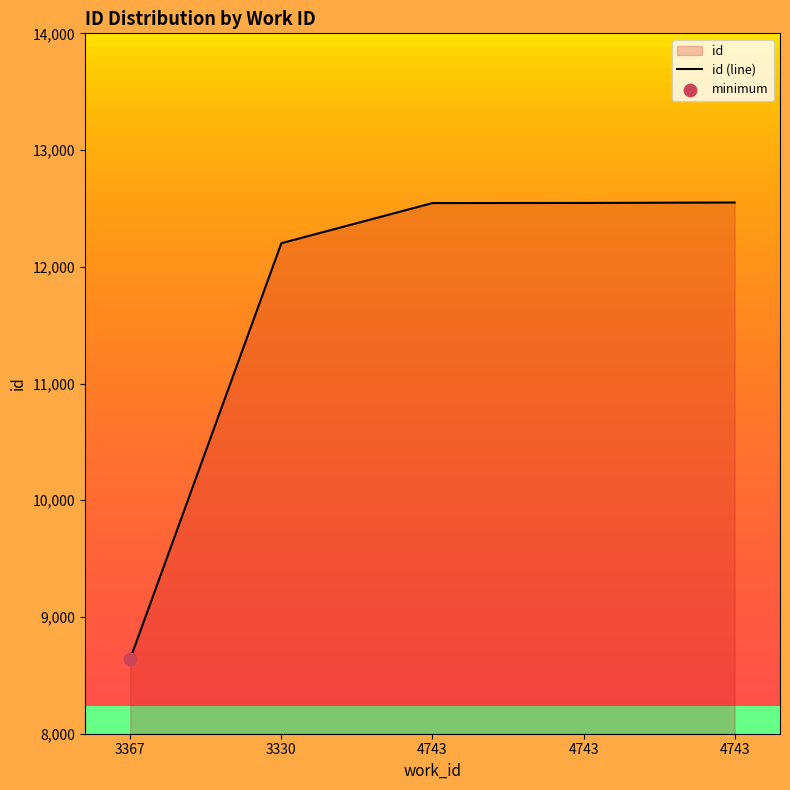

What is the ratio of the value at 4743 to the value at 4743?

1.0